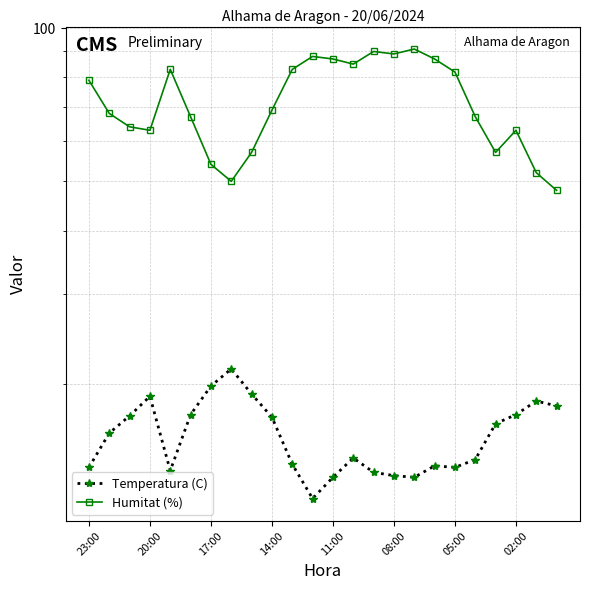

What position from the left is 02:00?

22